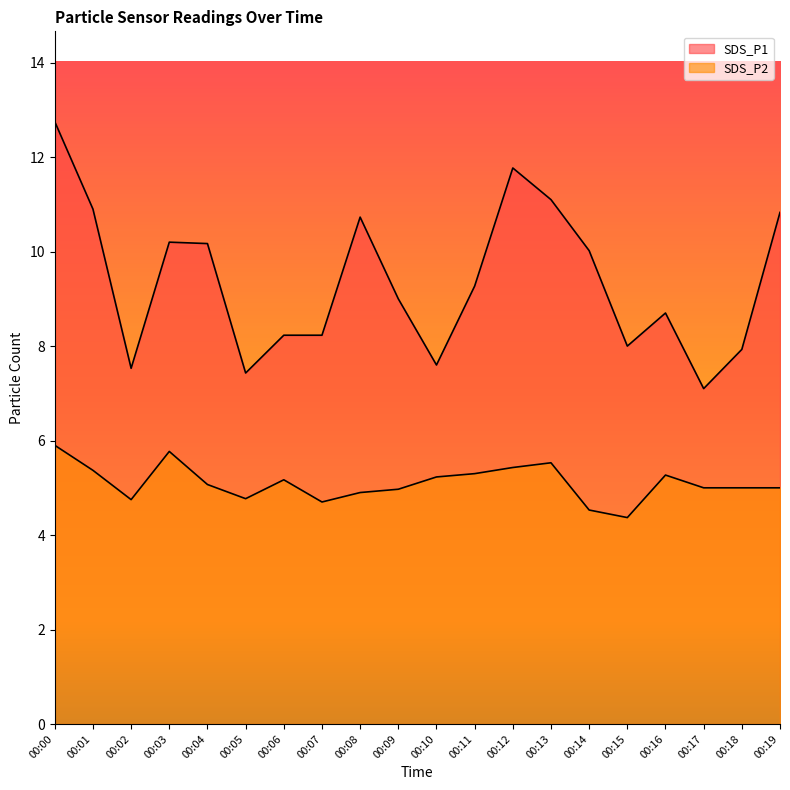

Reading left to right, list all the values displayed in this chart.

SDS_P1: 12.8	10.9	7.5	10.2	10.2	7.4	8.2	8.2	10.7	9.0	7.6	9.3	11.8	11.1	10.0	8.0	8.7	7.1	7.9	10.8
SDS_P2: 5.9	5.4	4.8	5.8	5.1	4.8	5.2	4.7	4.9	5.0	5.2	5.3	5.4	5.5	4.5	4.4	5.3	5.0	5.0	5.0